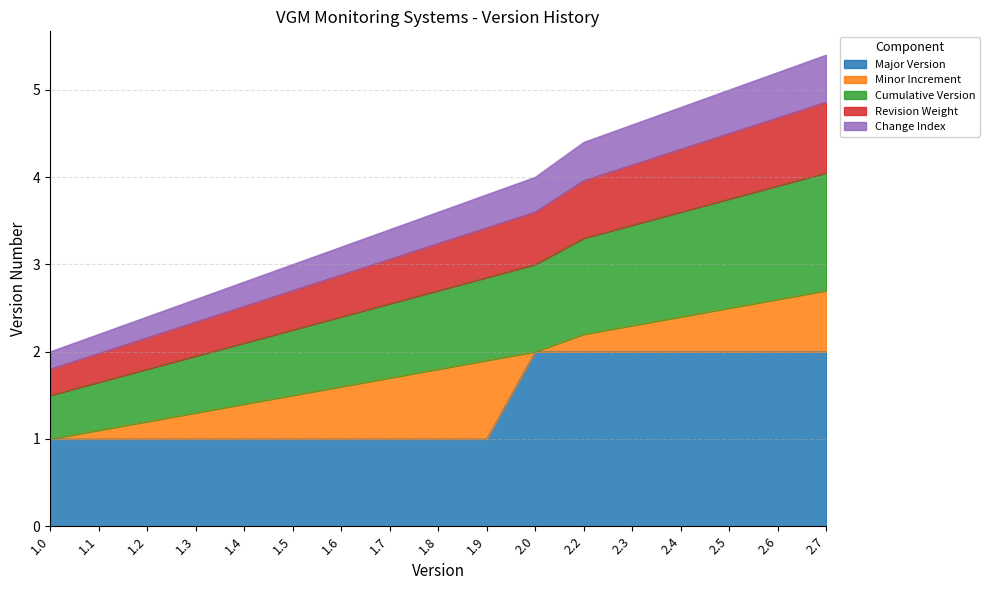

True or false: the data shows 1.7 at 1.7.

True